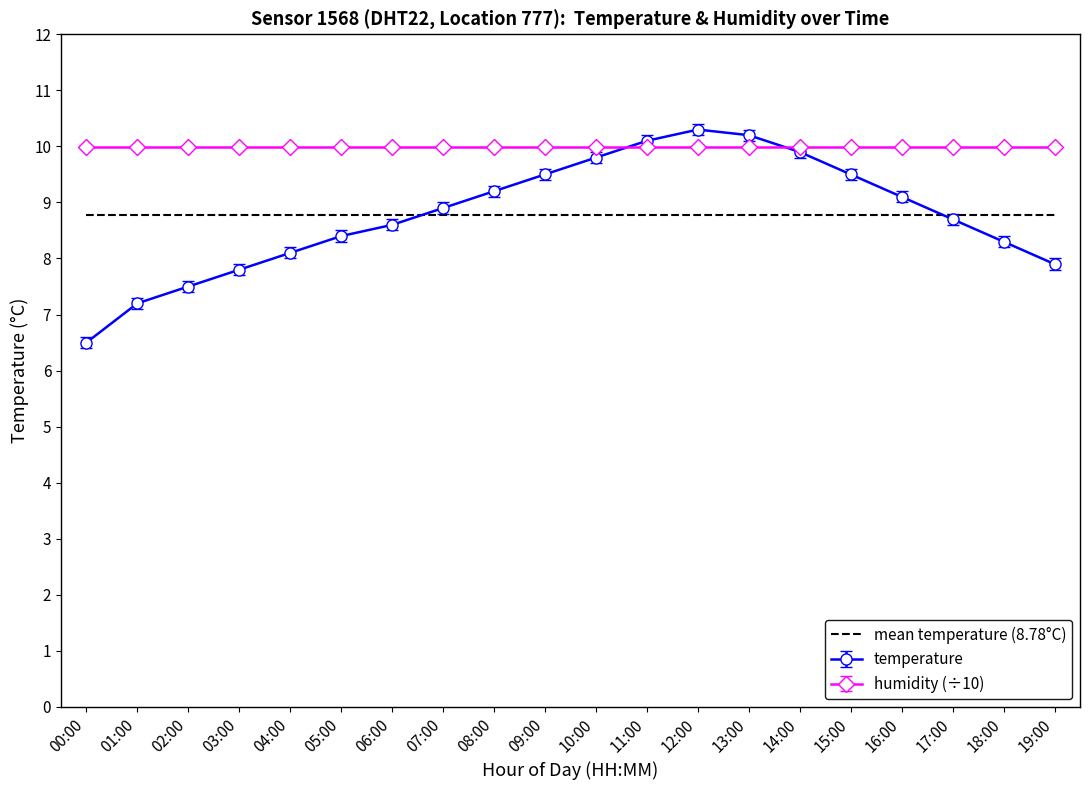

Rank the series at 00:00 from highest to lowest value.

humidity (÷10), mean temperature (8.78°C), temperature